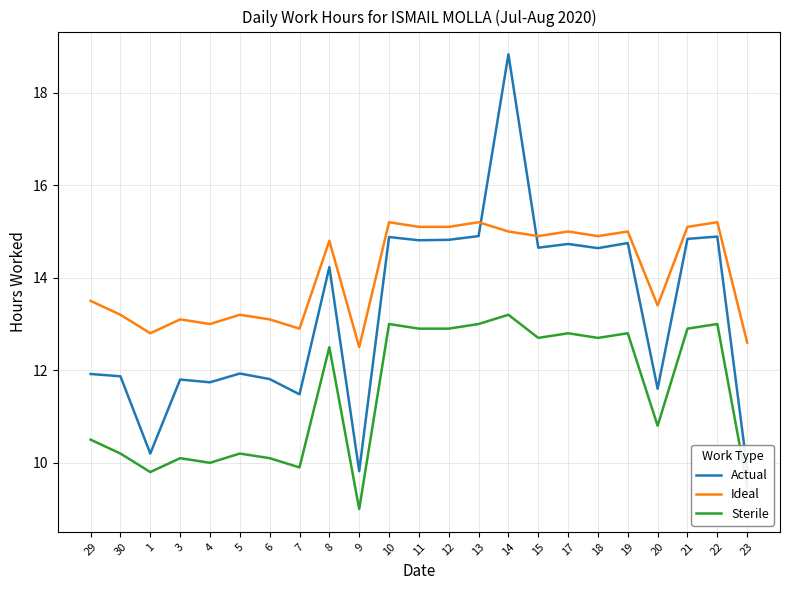

Rank the series by their maximum value, from lowest to highest.

Sterile, Ideal, Actual